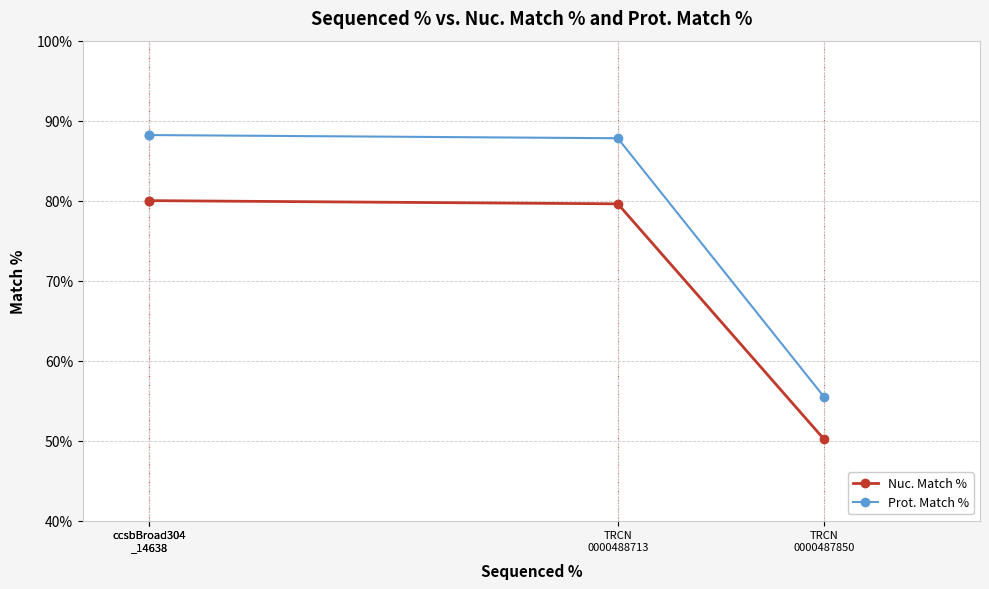

Read the Prot. Match % value at TRCN
0000488713.

87.8